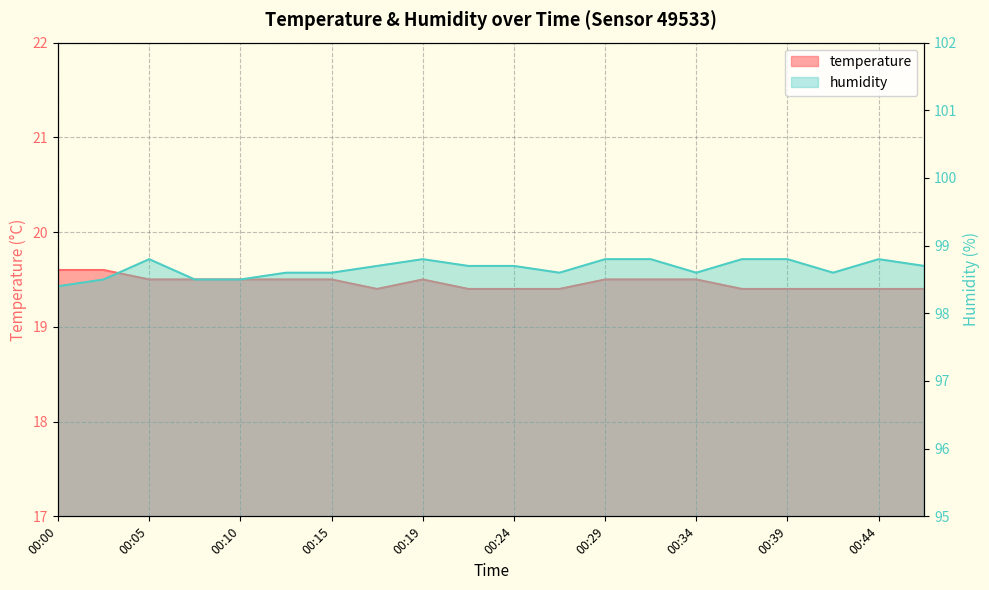

Is it true that humidity equals 98.5 at 00:02?

True